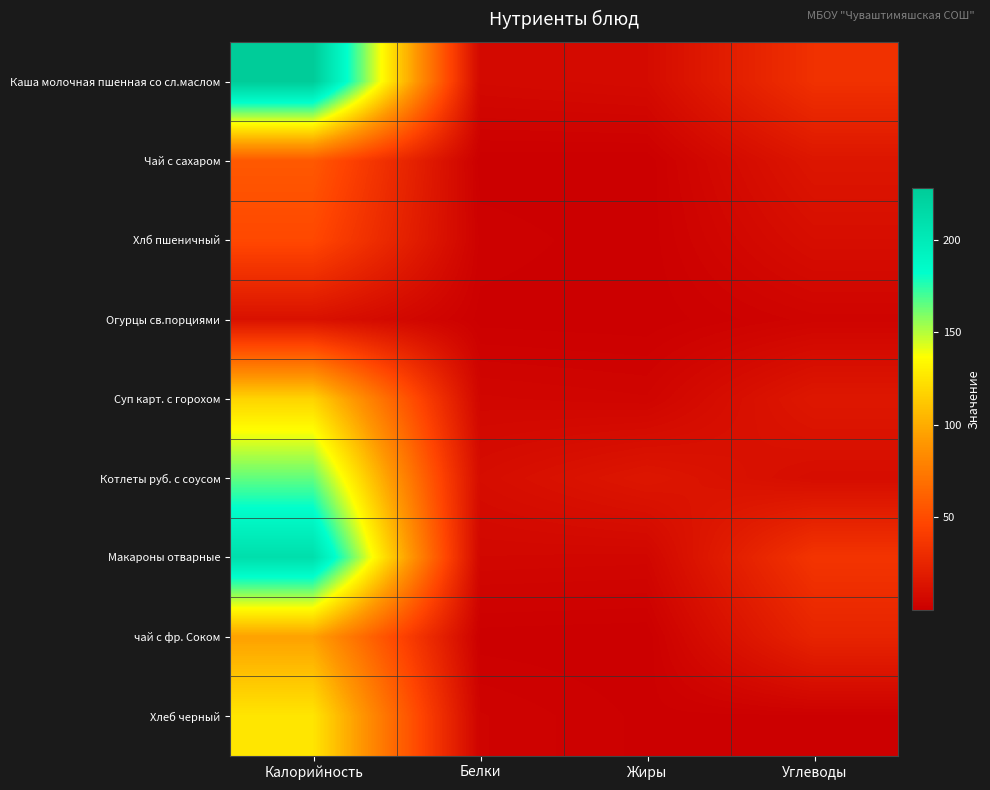

Reading left to right, what are all the values shown in this chart?

Каша молочная пшенная со сл.маслом: Калорийность=228.0	Белки=6.5	Жиры=7.8	Углеводы=33.0
Чай с сахаром: Калорийность=57.0	Белки=0.2	Жиры=0.1	Углеводы=15.0
Хлб пшеничный: Калорийность=48.0	Белки=1.5	Жиры=0.2	Углеводы=9.7
Огурцы св.порциями: Калорийность=12.0	Белки=0.5	Жиры=0.1	Углеводы=3.1
Суп карт. с горохом: Калорийность=118.0	Белки=4.7	Жиры=3.7	Углеводы=16.0
Котлеты руб. с соусом: Калорийность=165.0	Белки=9.1	Жиры=15.2	Углеводы=9.2
Макароны отварные: Калорийность=211.0	Белки=5.3	Жиры=4.9	Углеводы=35.5
чай с фр. Соком: Калорийность=95.0	Белки=0.3	Жиры=0.0	Углеводы=24.5
Хлеб черный: Калорийность=126.0	Белки=2.8	Жиры=0.6	Углеводы=0.6